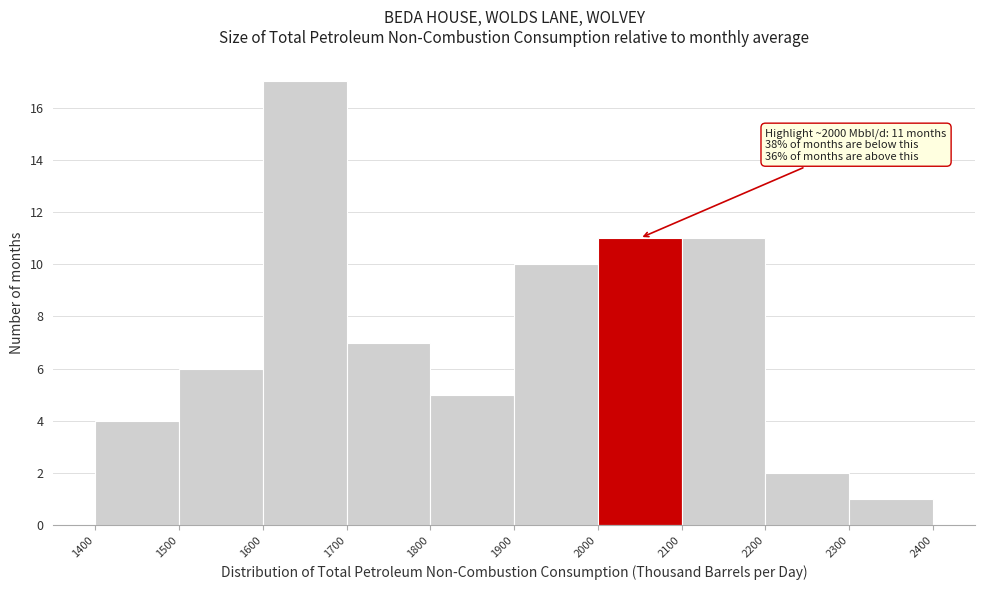

Over which range of the x-axis is the bar tallest?

1600 to 1700